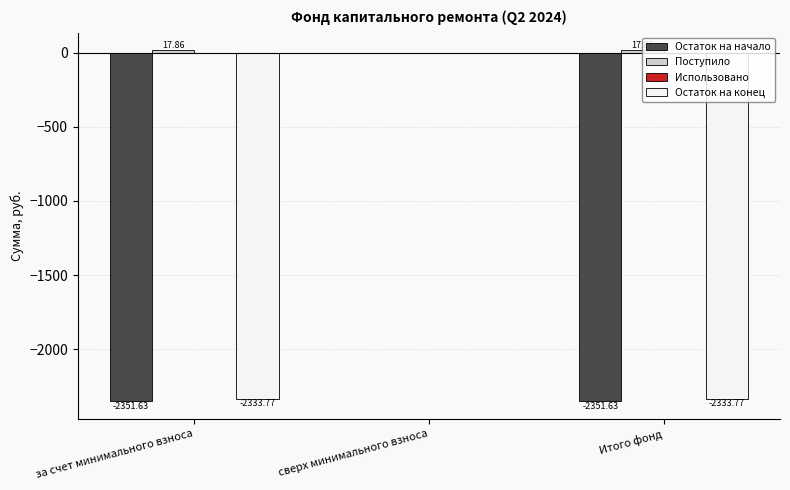

What is the sum of the Остаток на начало values at сверх минимального взноса and Итого фонд?

-2351.6